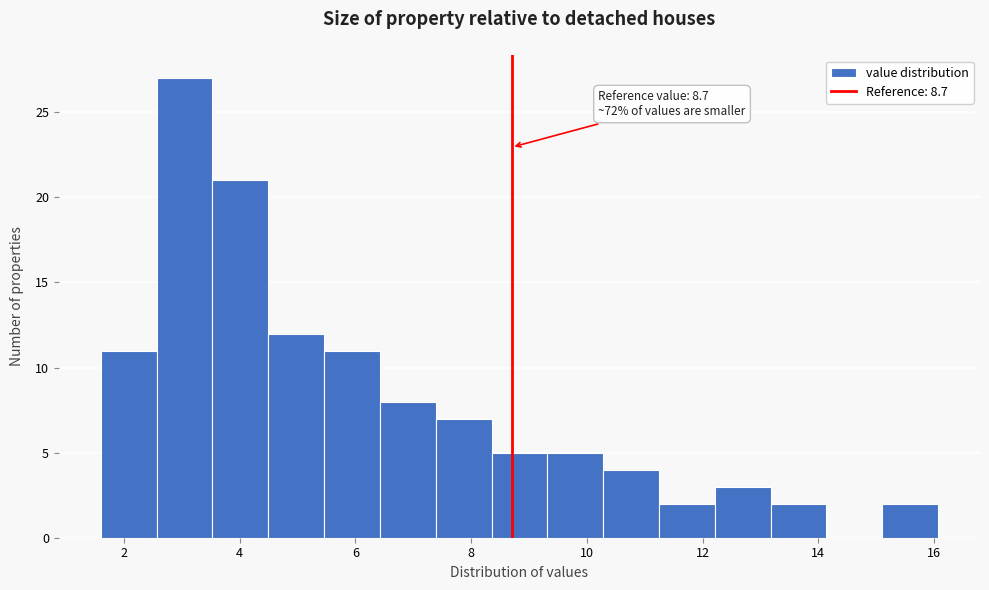

Which range on the x-axis has the tallest bar?

2.6 to 3.6